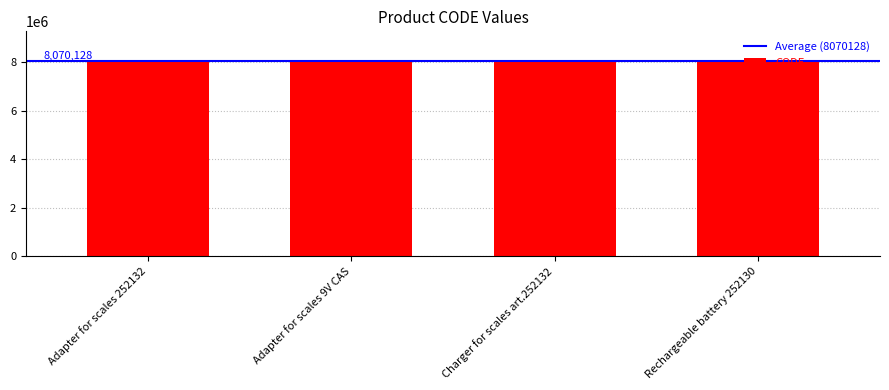

What is the difference between the maximum and second lowest values?

6